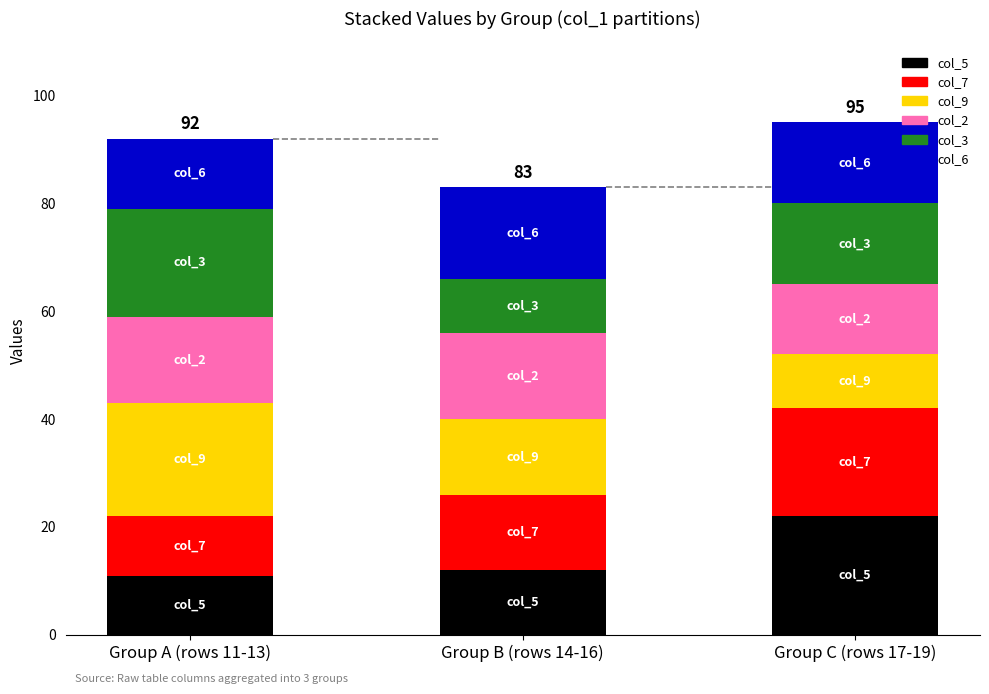

Is it true that col_5 equals 22 at Group C (rows 17-19)?

True